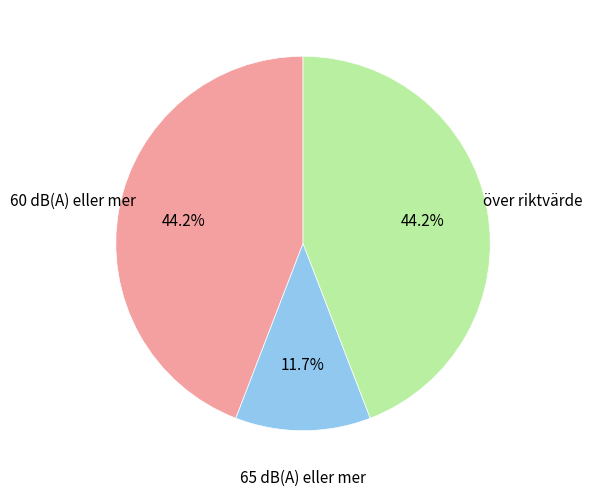

Is there any slice that represents more than half of the pie?

No